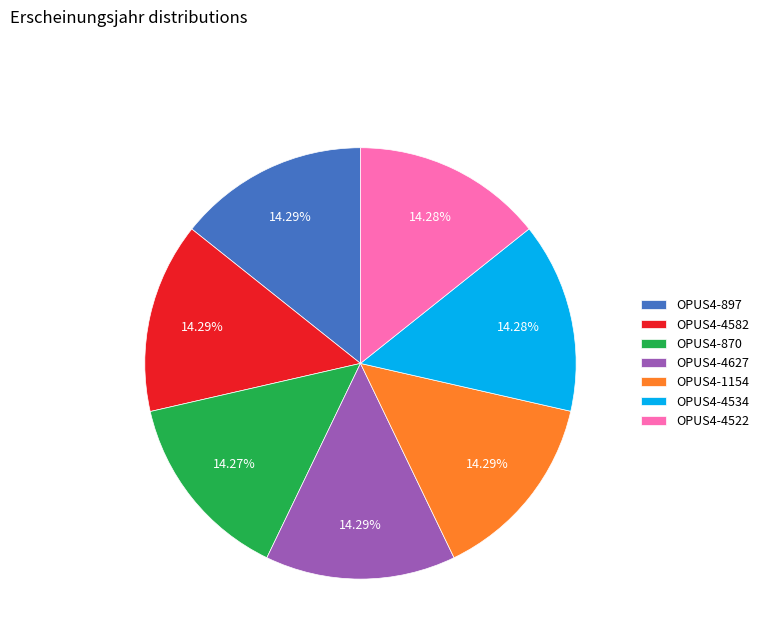

Is OPUS4-870 the majority of the pie?

No